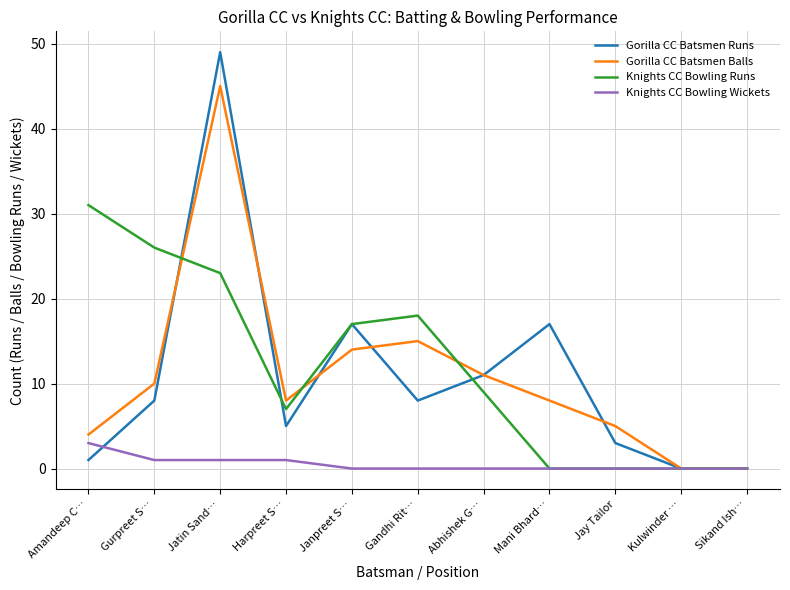

What position from the right is Gandhi Rit…?

6